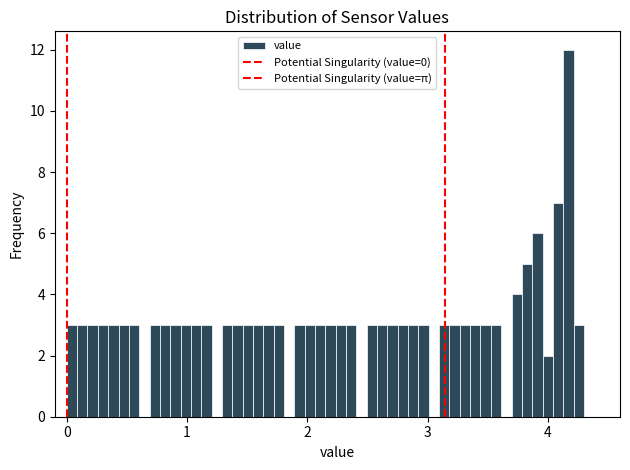

Around what value on the x-axis is the tallest bar? Give the approximate position of its centre, as read against the axis.

4.2